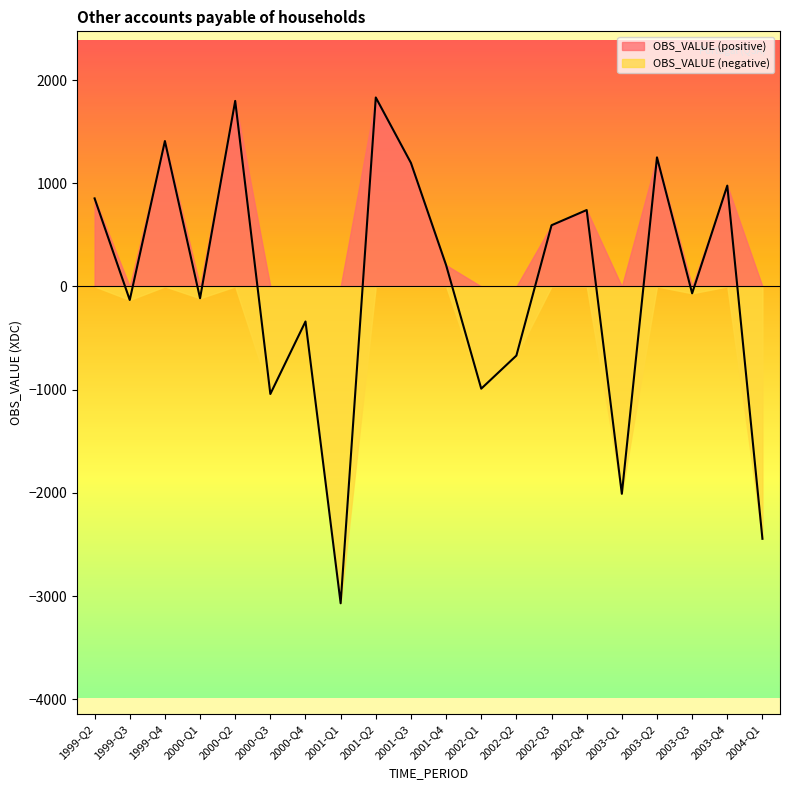

True or false: the data shows -144.4 at 2000-Q4.

False